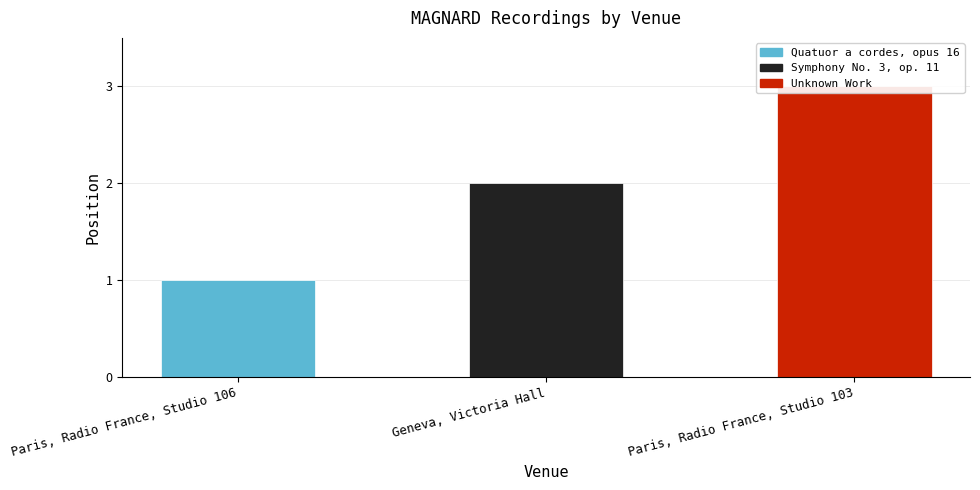

Are the bars grouped side by side (vs. stacked)?

No